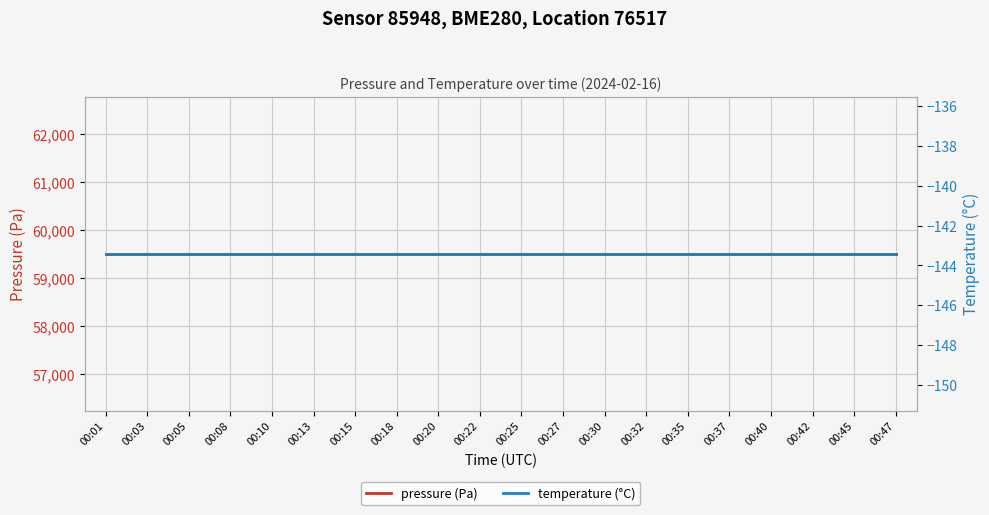

Which series has the widest spread of values?

pressure (Pa)